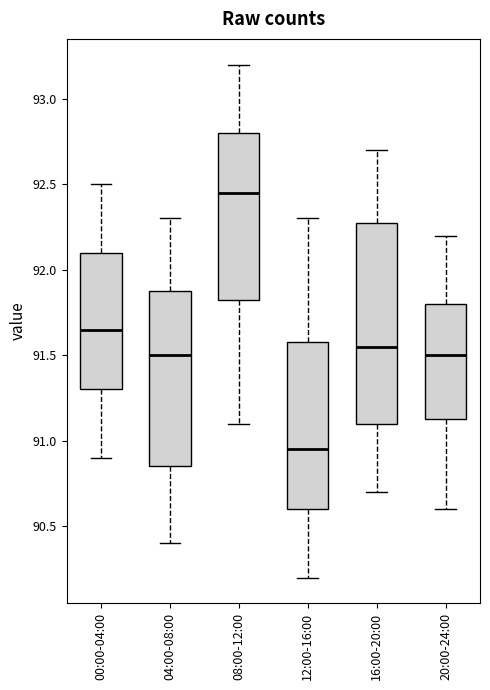

Where is the upper edge of the box for 00:00-04:00 on the y-axis? The values are not printed on the chart, so give them approximately, as read against the axis.

92.10